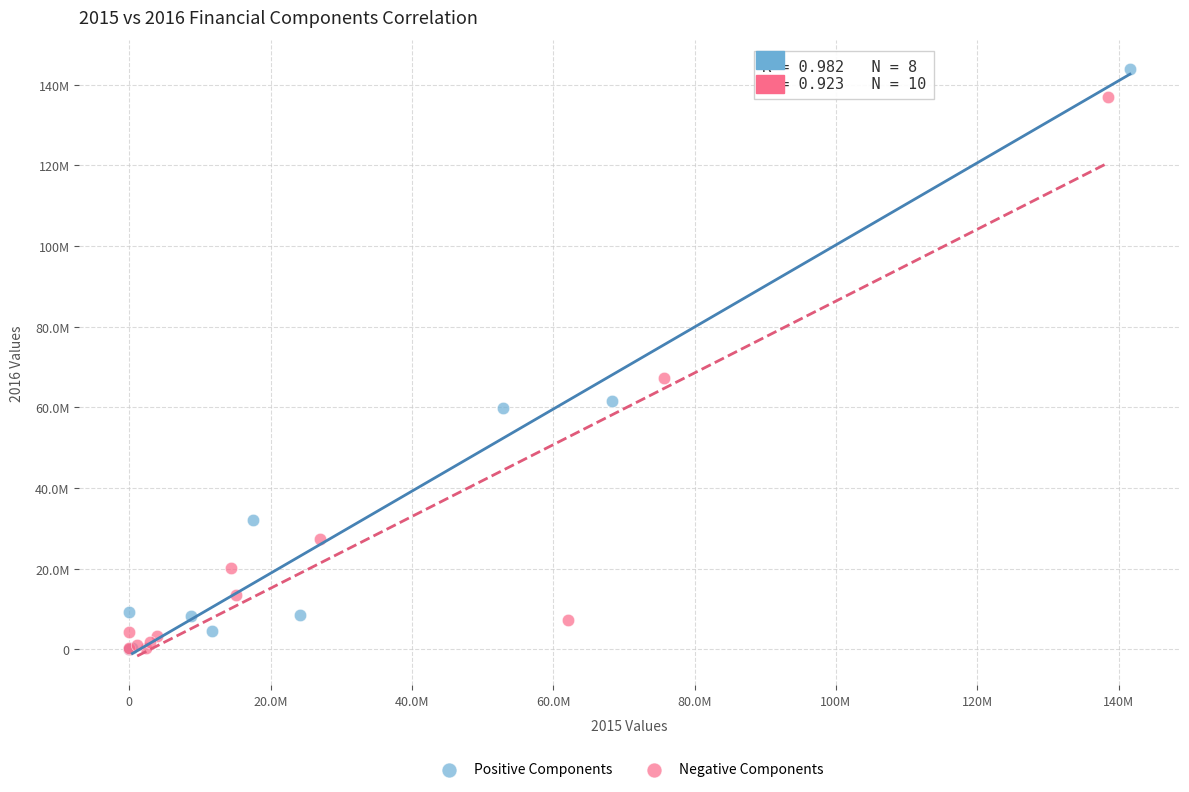

Which series contains the highest Y value?

Positive Components